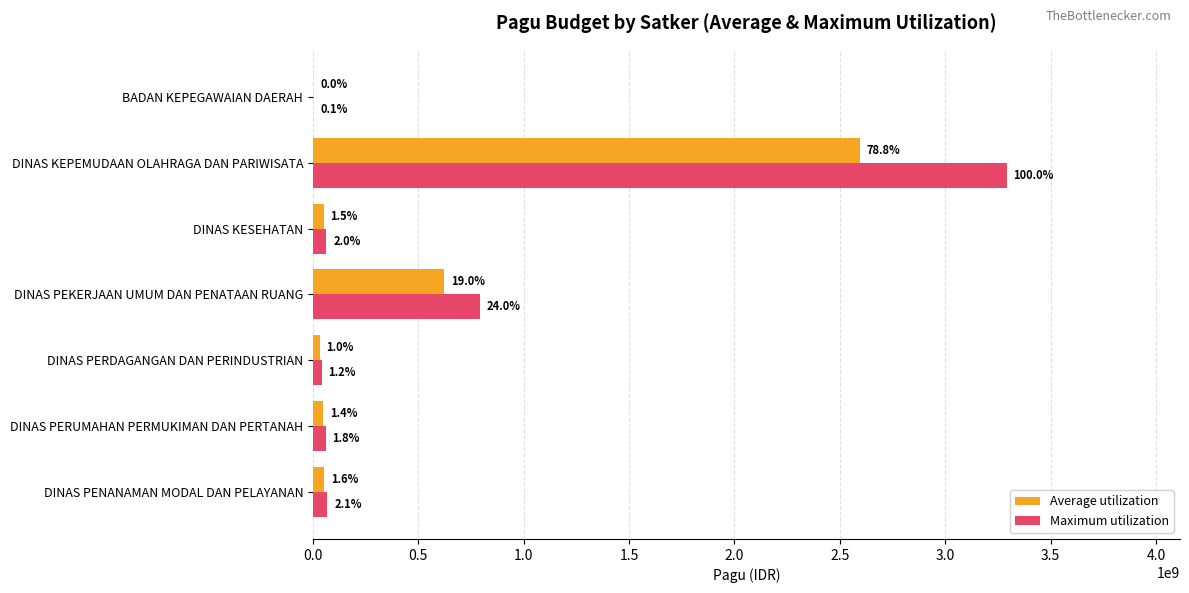

Rank the series by their maximum value, from lowest to highest.

Average utilization, Maximum utilization